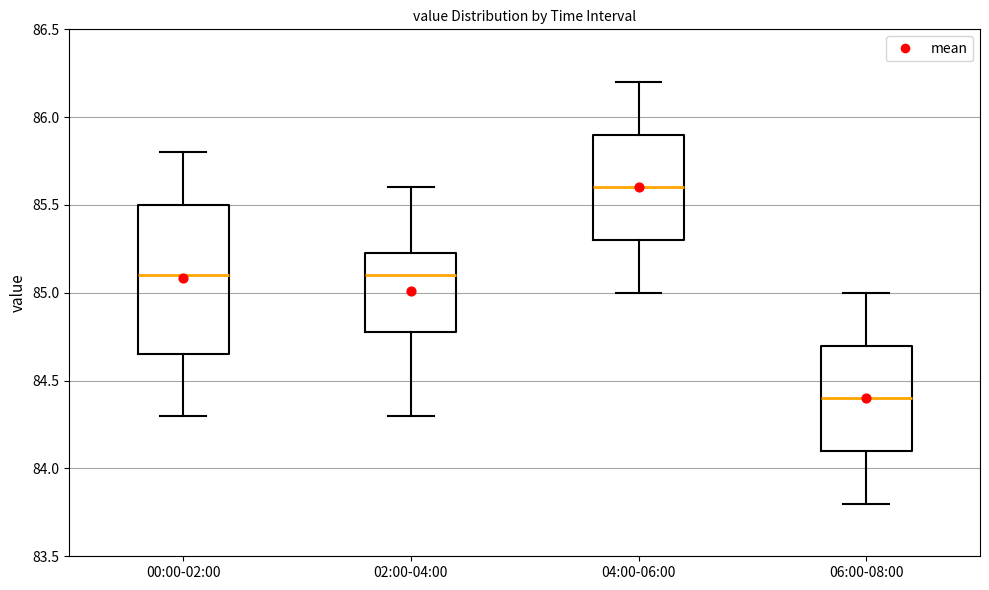

Where is the lower edge of the box for 04:00-06:00 on the y-axis? The values are not printed on the chart, so give them approximately, as read against the axis.

85.30